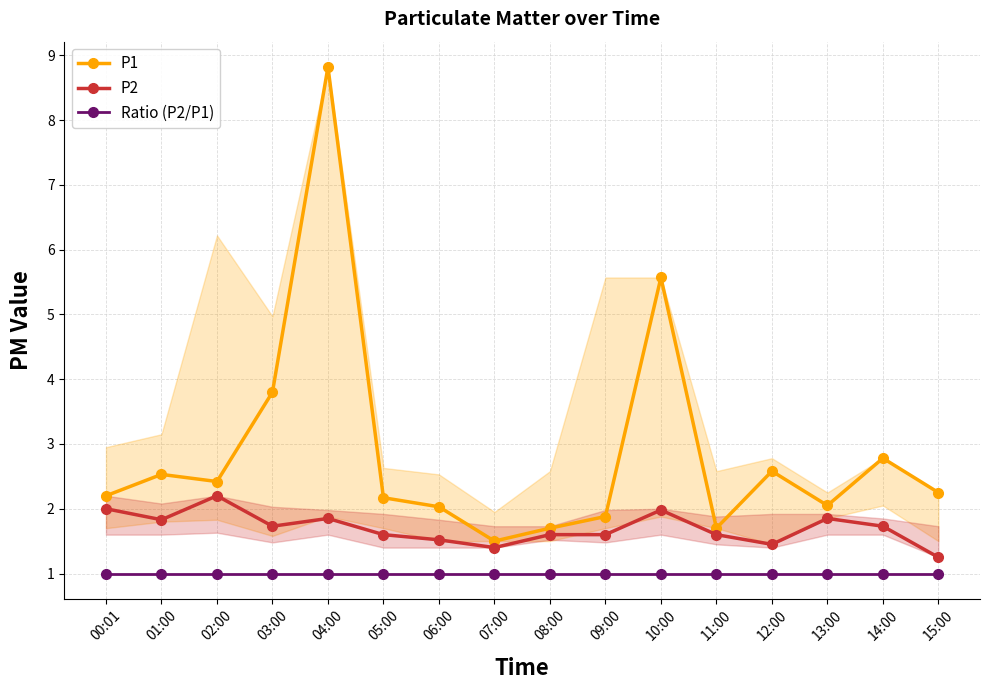

Which series changed the most between 03:00 and 09:00?

P1